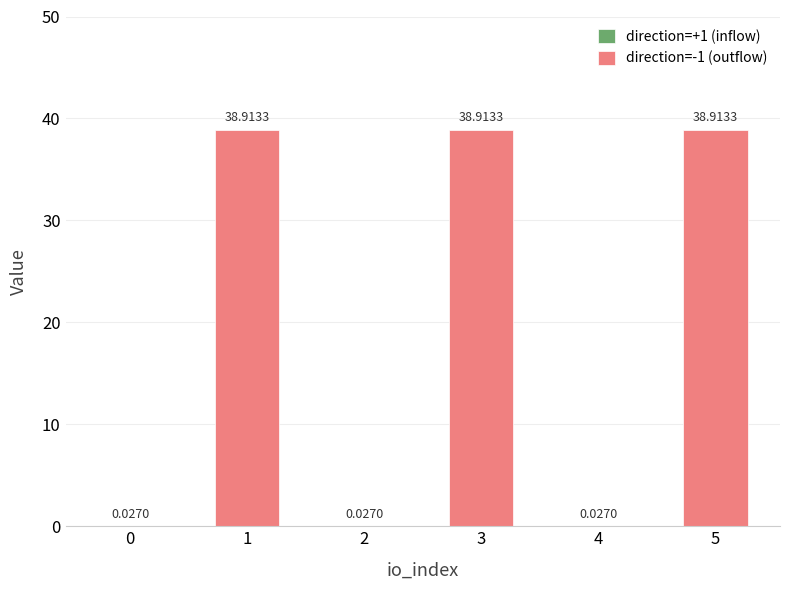

Between 5 and 2, which is larger?

2